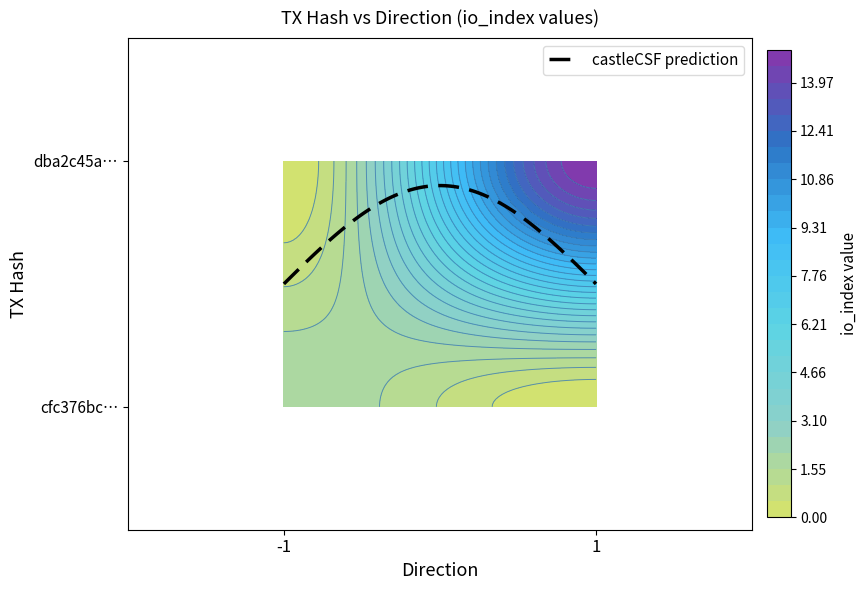

What is the difference between the highest and lowest values at direction?

2